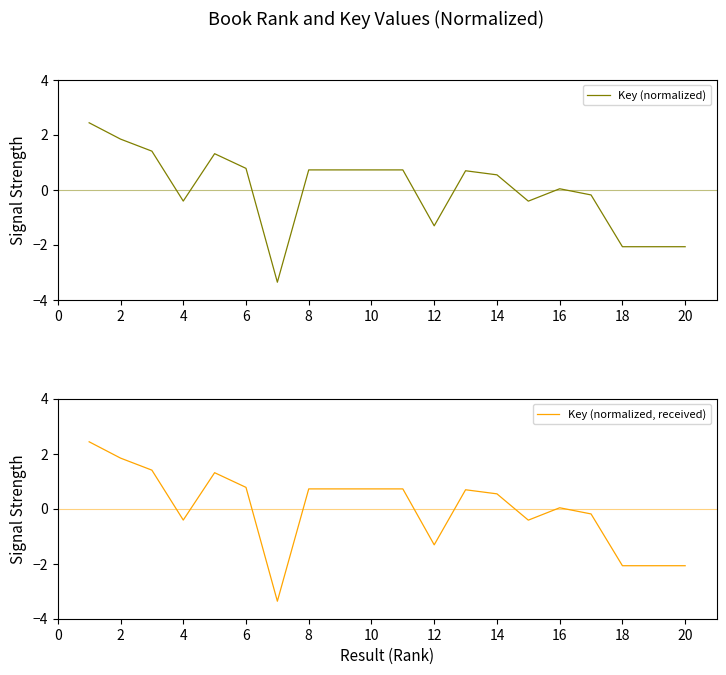

Where is the first local maximum for Key (normalized, received)?

8